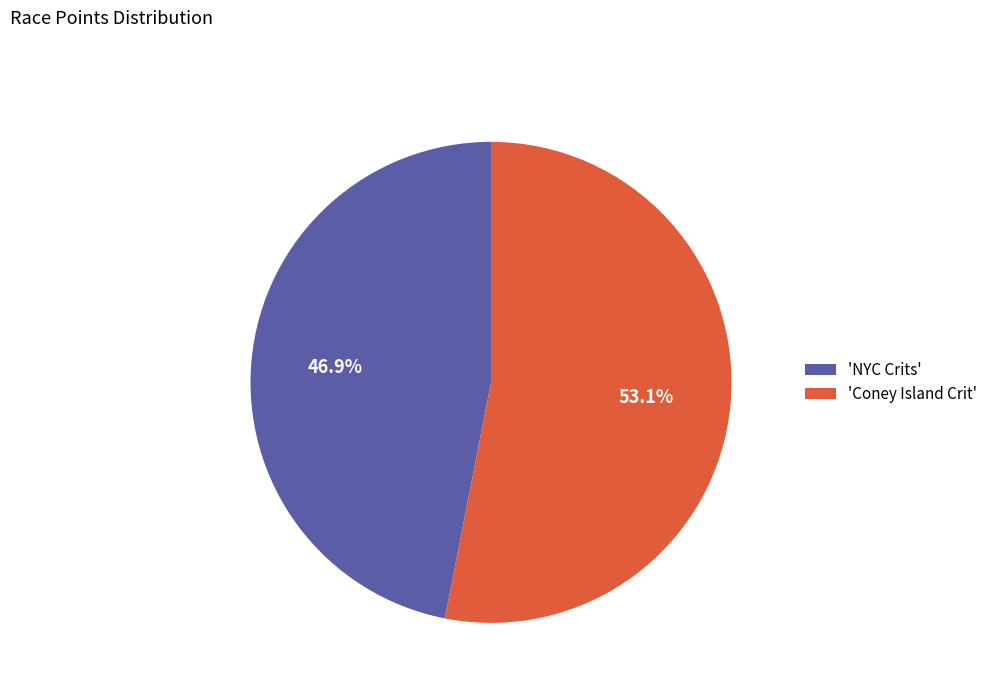

To the nearest percent, what is the difference between the largest and smallest slice percentages?

6%